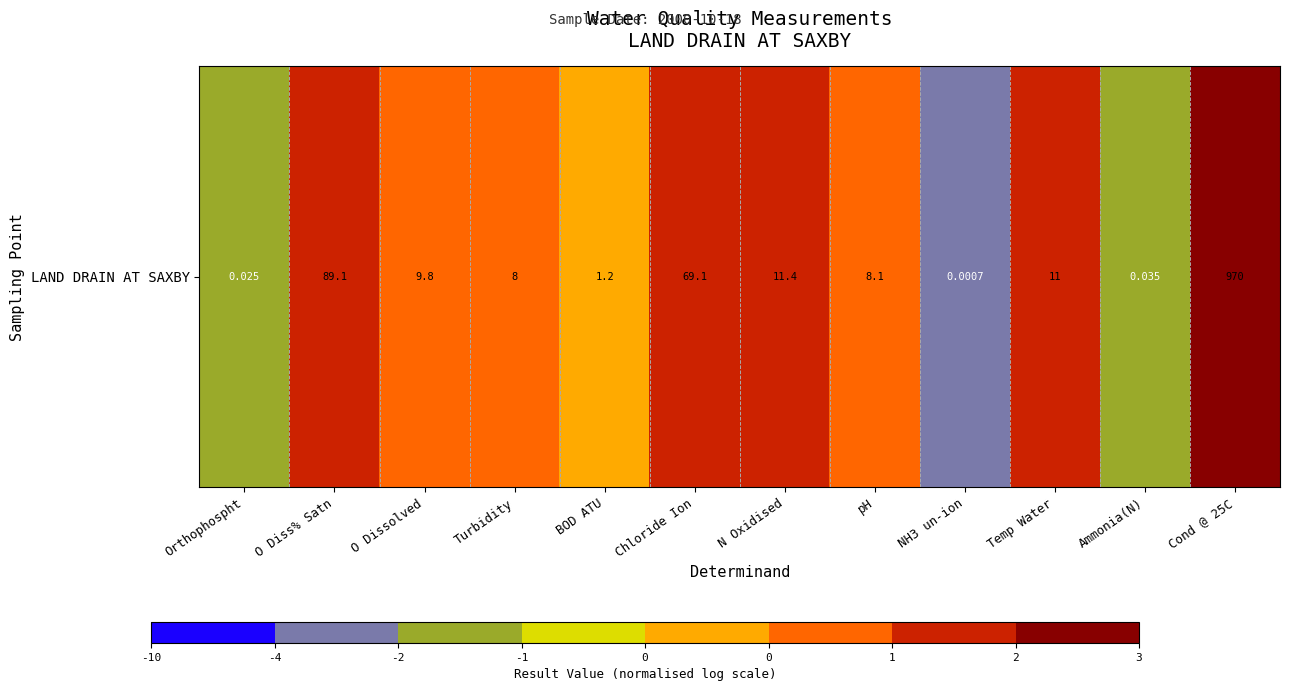

How many values are below zero?

3